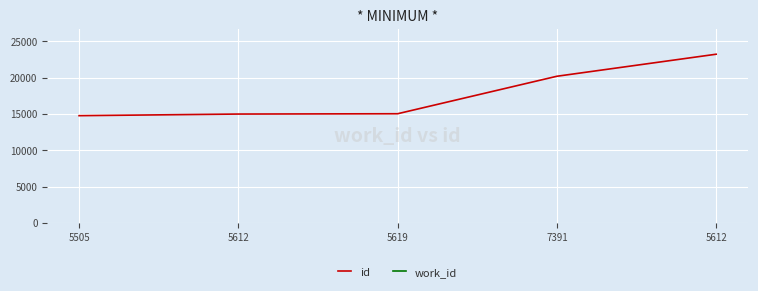

The chart shows a value of 3464 at 5619. True or false?

False